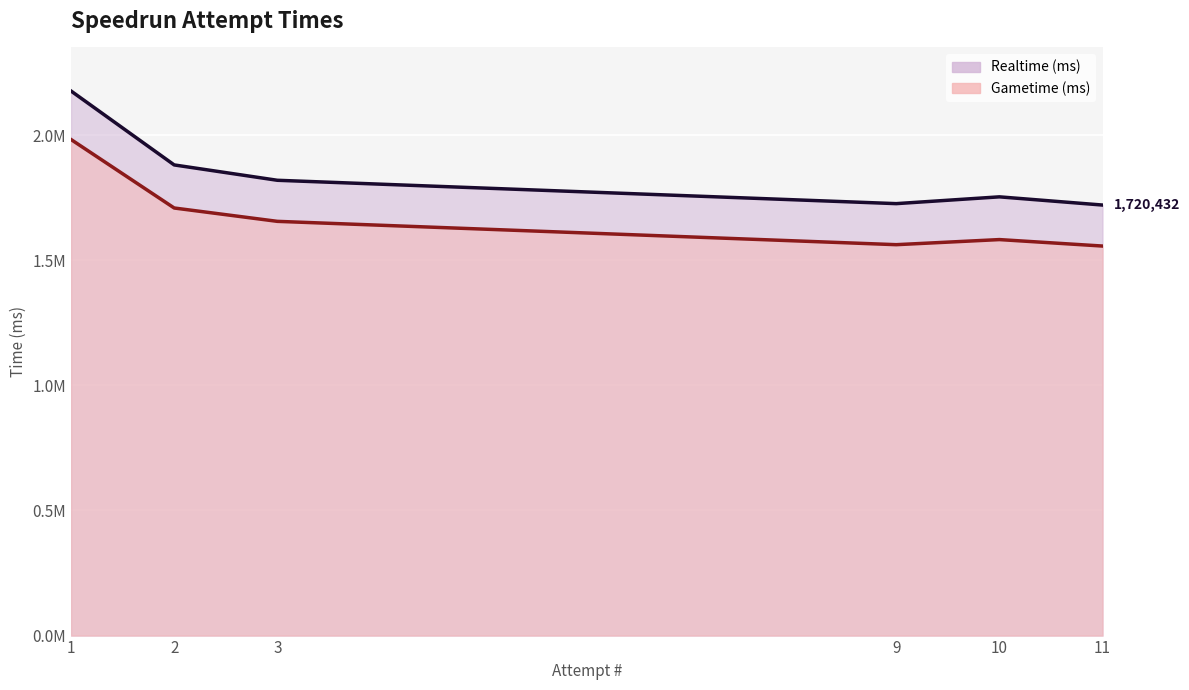

Rank the series by their maximum value, from highest to lowest.

Realtime (ms), Gametime (ms)